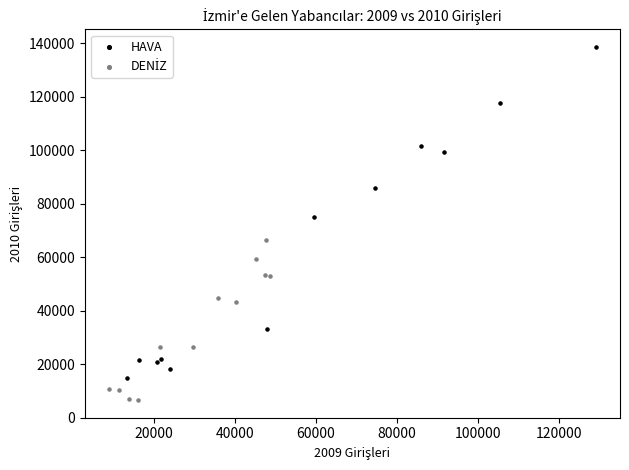

Which series has the widest spread of Y values?

HAVA